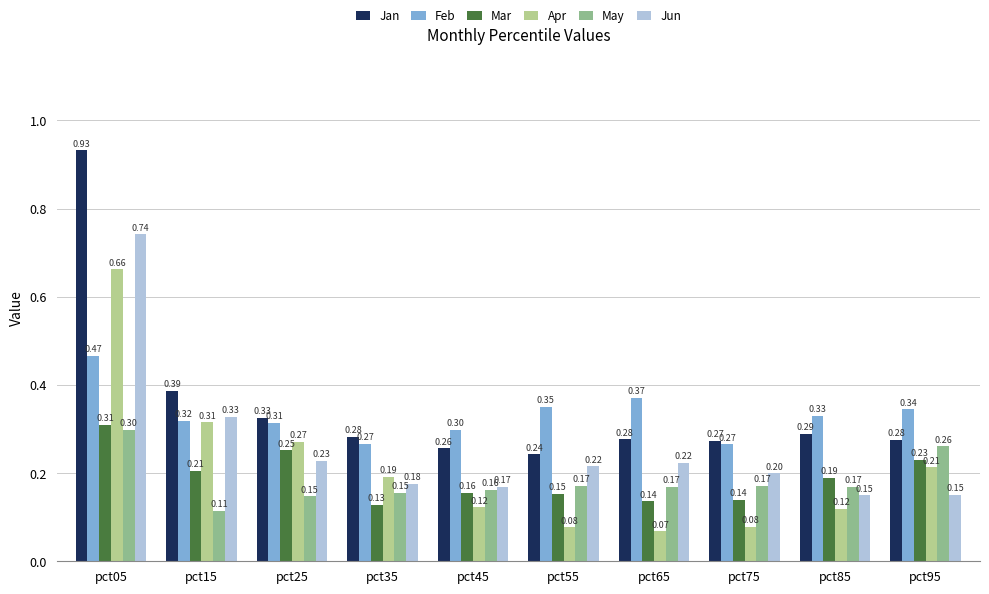

Which category has the highest value in the Feb series?

pct05